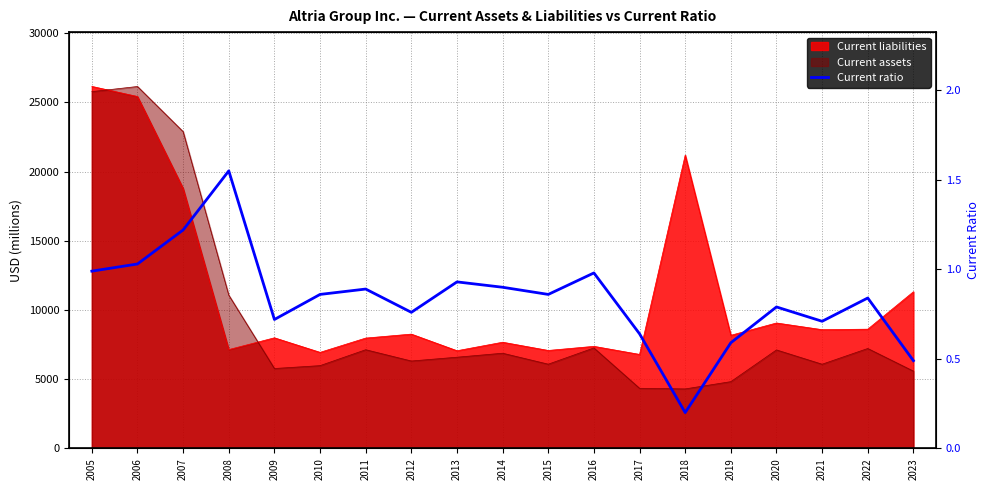

What is the difference between the values at 2013 and 2020?

0.1